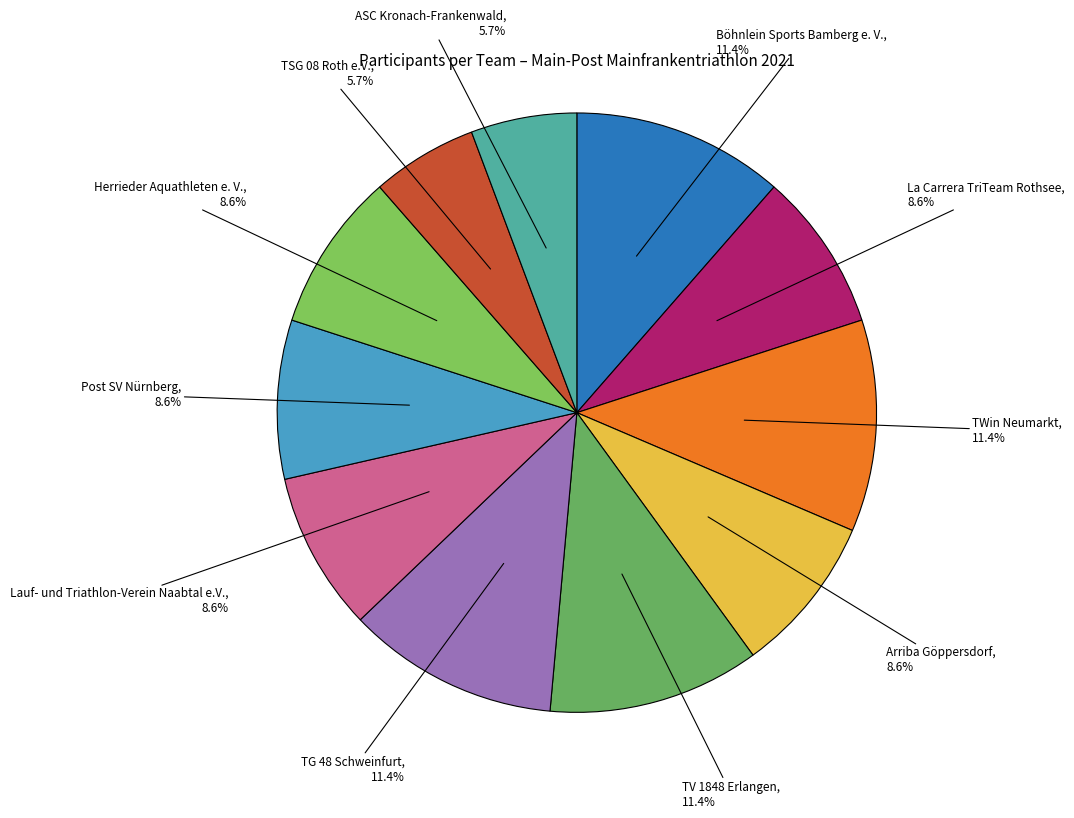

True or false: TSG 08 Roth e.V. accounts for 6% of the total.

True